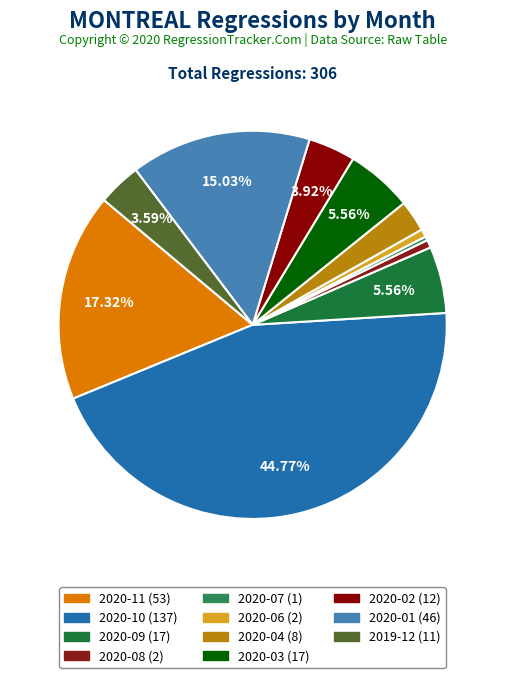

To the nearest percent, what is the difference between the largest and smallest slice percentages?

44%